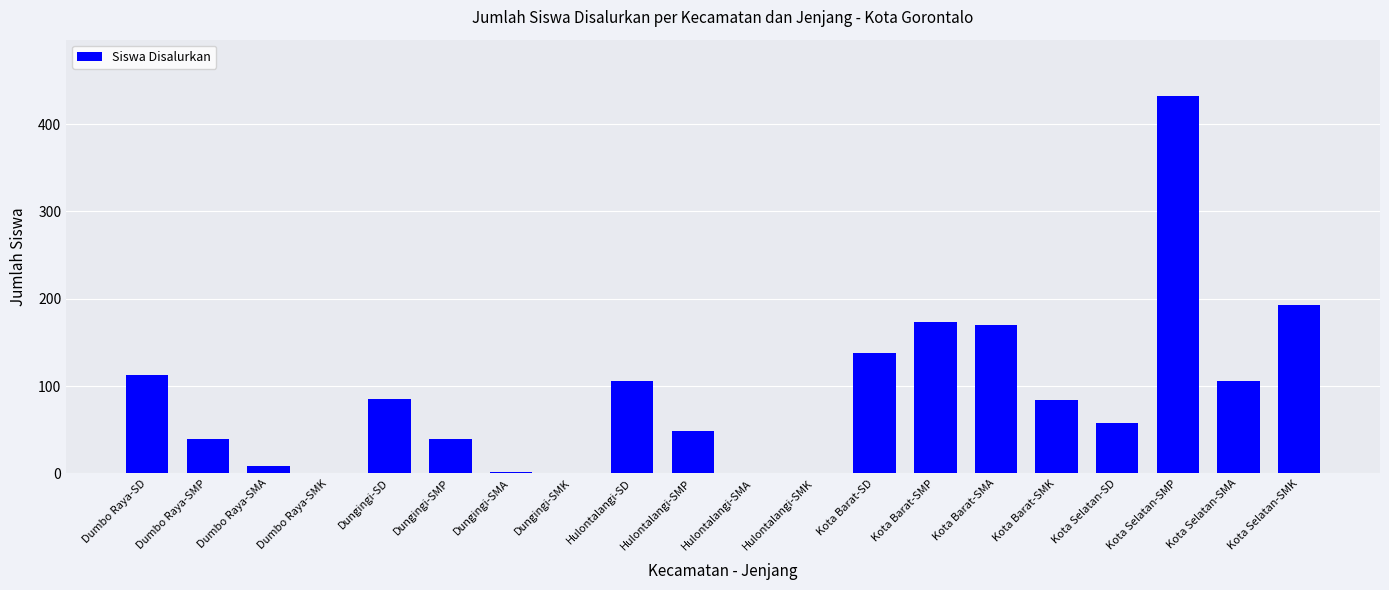

What is the difference between the values at Dumbo Raya-SMP and Dumbo Raya-SMK?

39